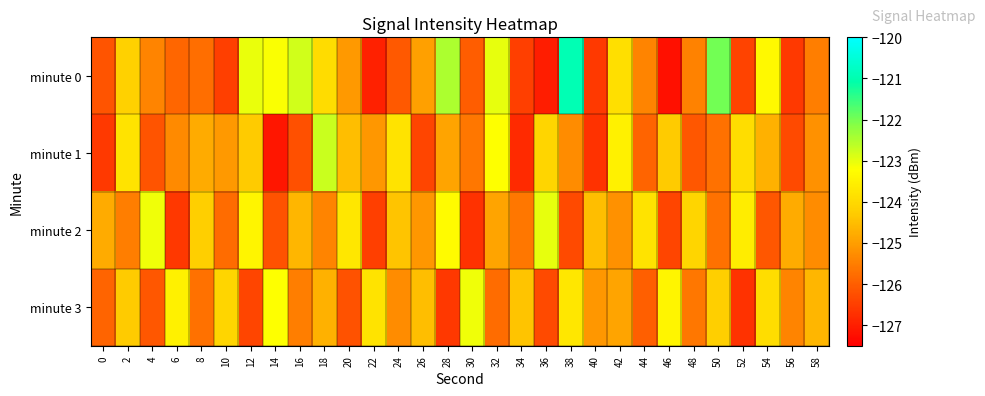

Rank the series by their maximum value, from highest to lowest.

minute 0, minute 1, minute 2, minute 3